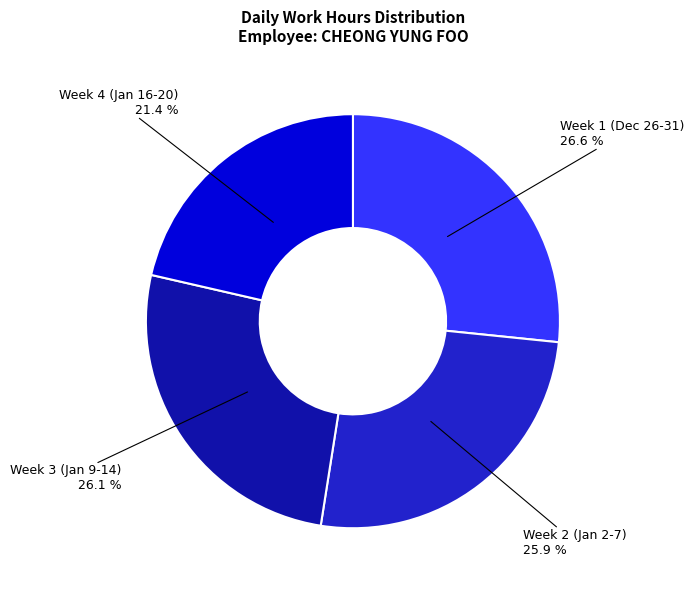

Is there any slice that represents more than half of the pie?

No